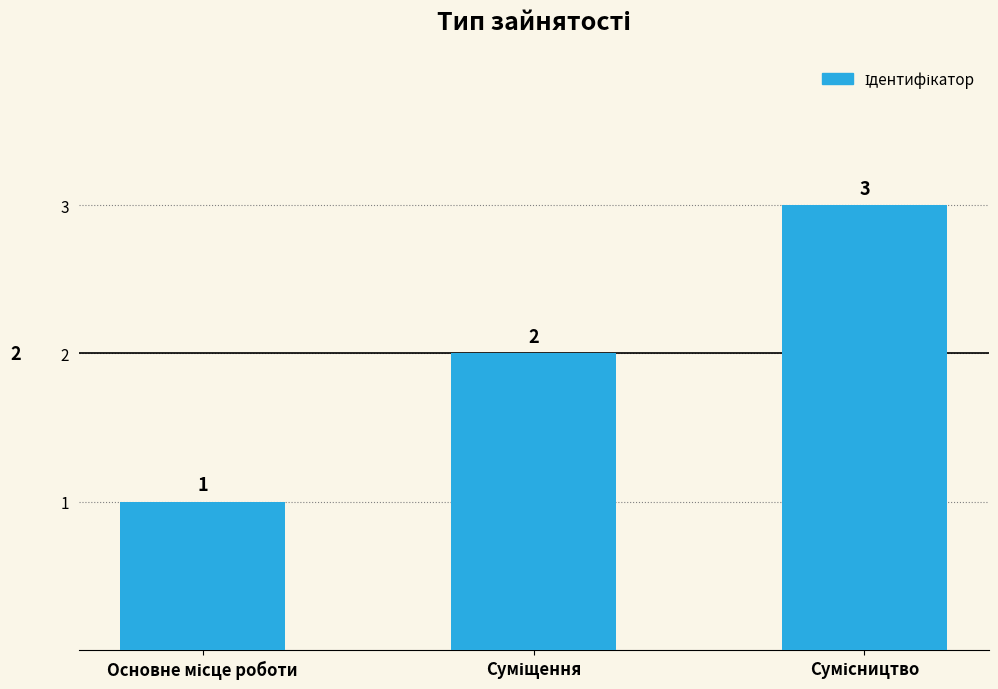

Count the values in the range 1 to 3.

3